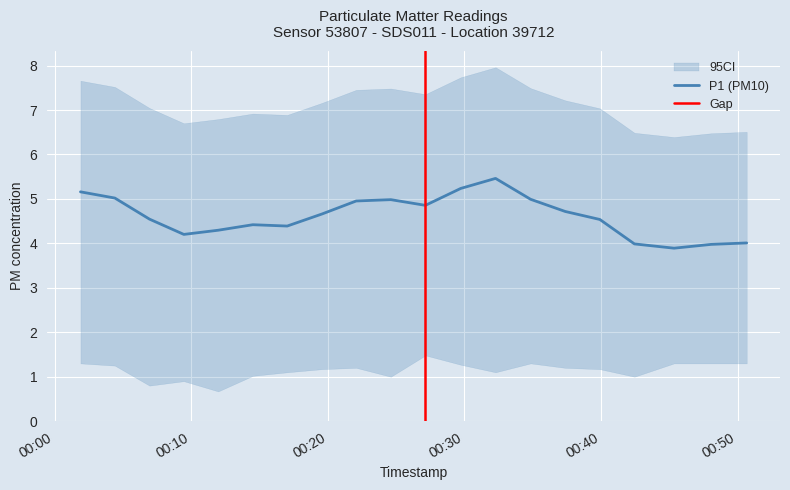

True or false: P1 has a value of 2.1 at 2023-04-01T00:48:04.

False